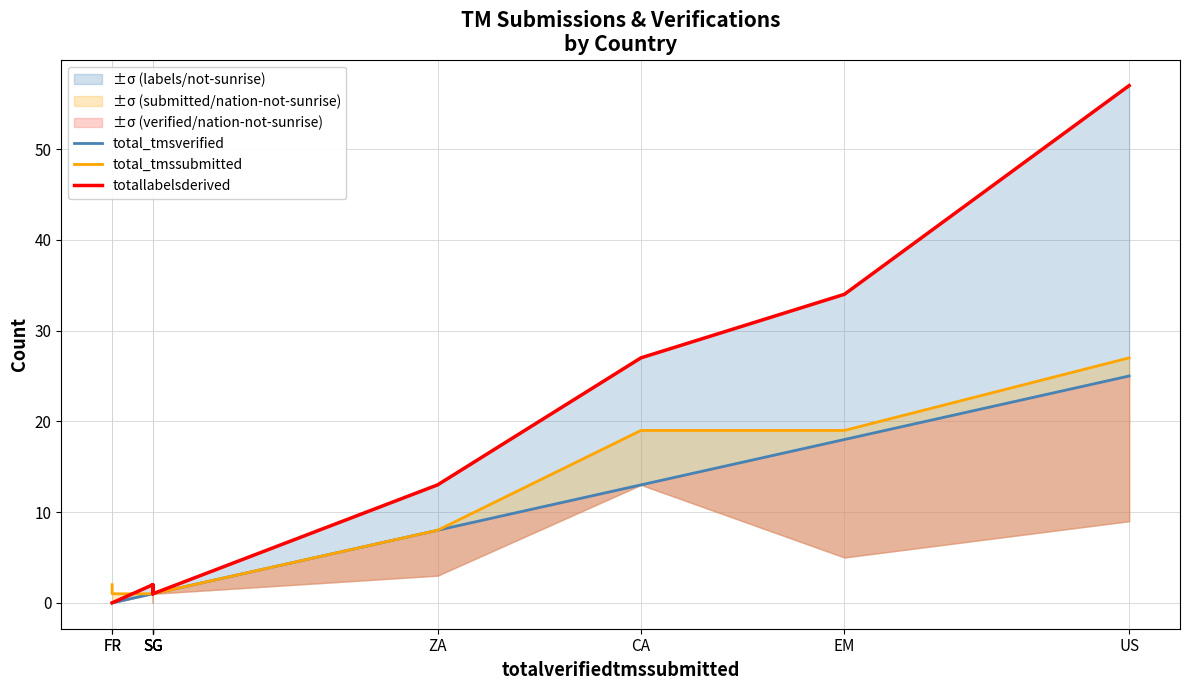

At which category is the sum across all series the highest?

US